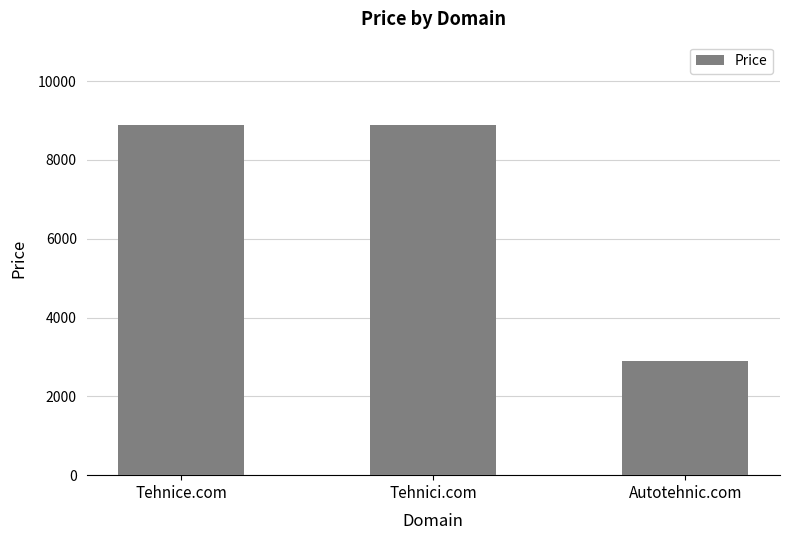

What is the greatest value displayed?

8888